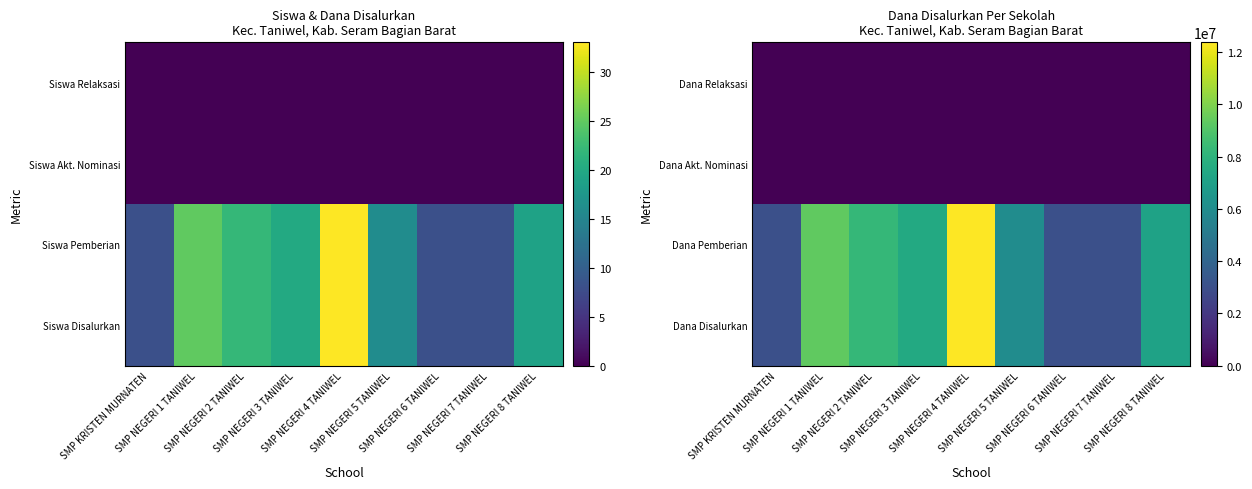

Between SMP KRISTEN MURNATEN and SMP NEGERI 5 TANIWEL, which is larger?

SMP NEGERI 5 TANIWEL